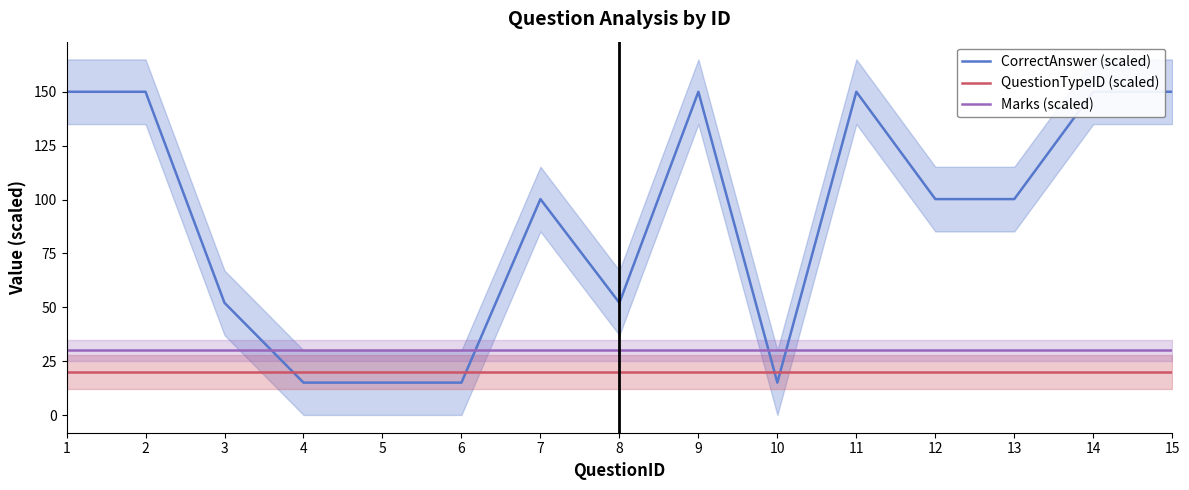

At which category is the sum across all series the highest?

1